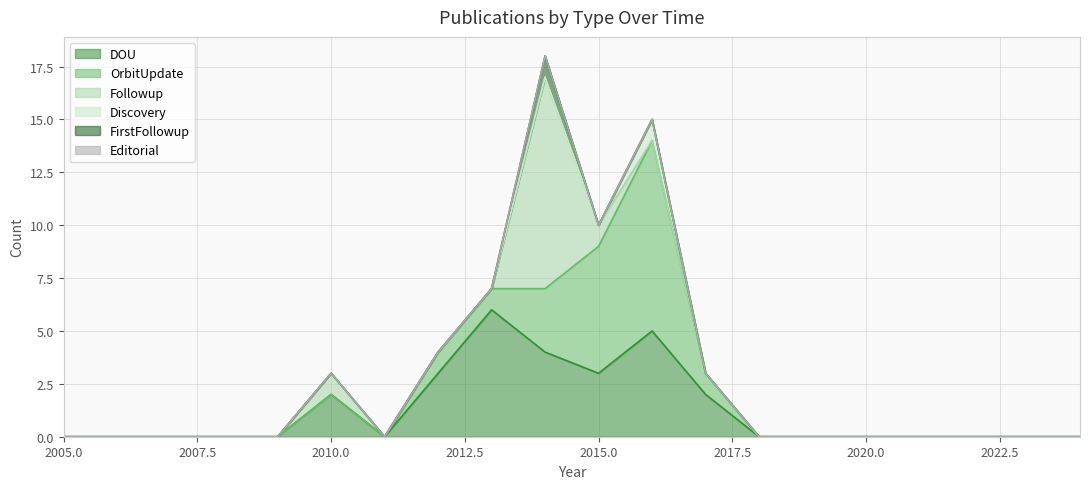

True or false: Editorial has a value of 0 at 2019.

True